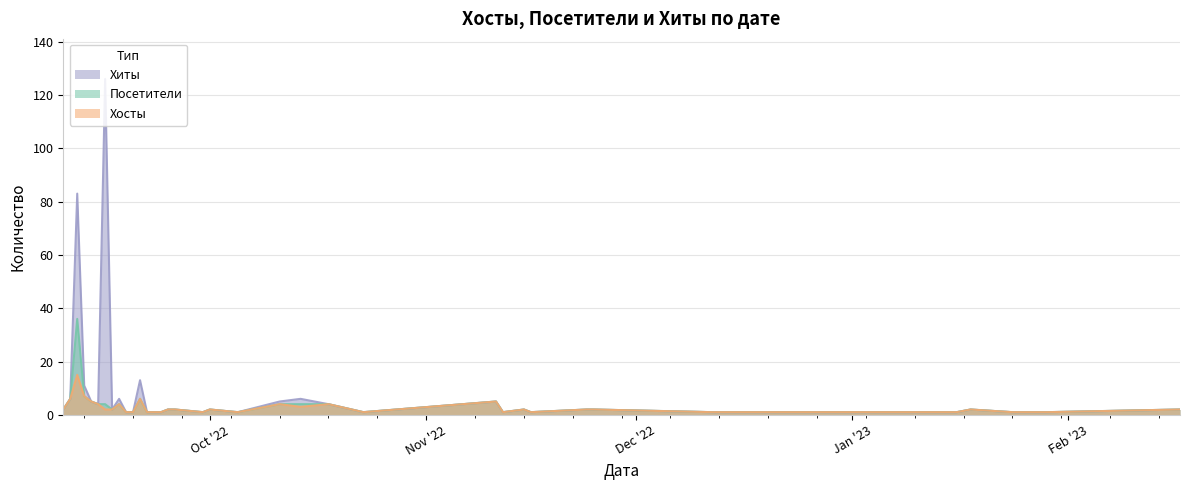

Which series has the widest spread of values?

Хиты